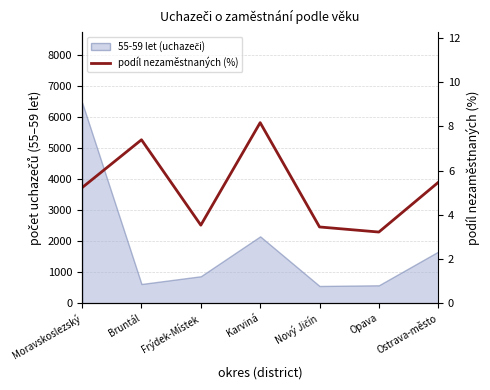

How many data points are less than 5?

3